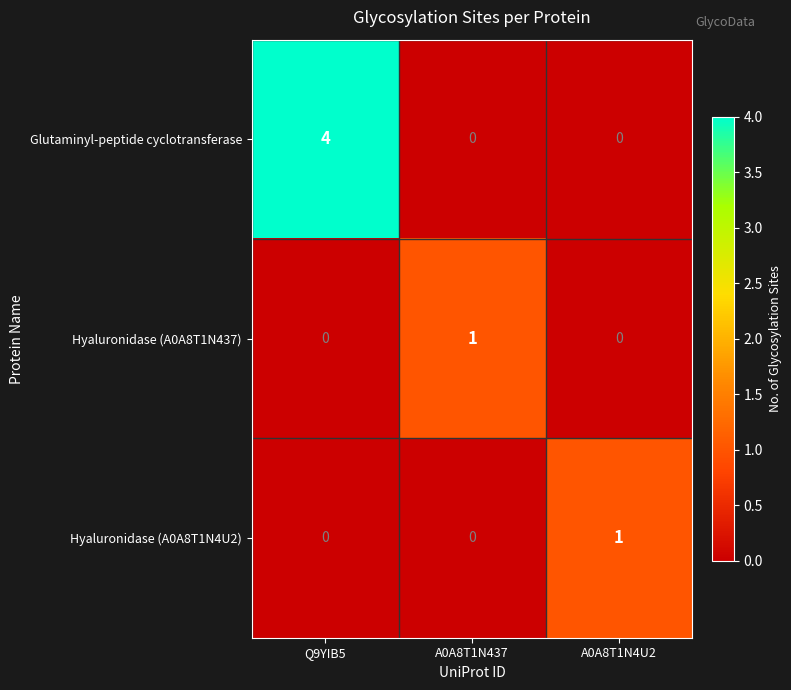

How many Hyaluronidase (A0A8T1N437) values are between 0 and 1?

3